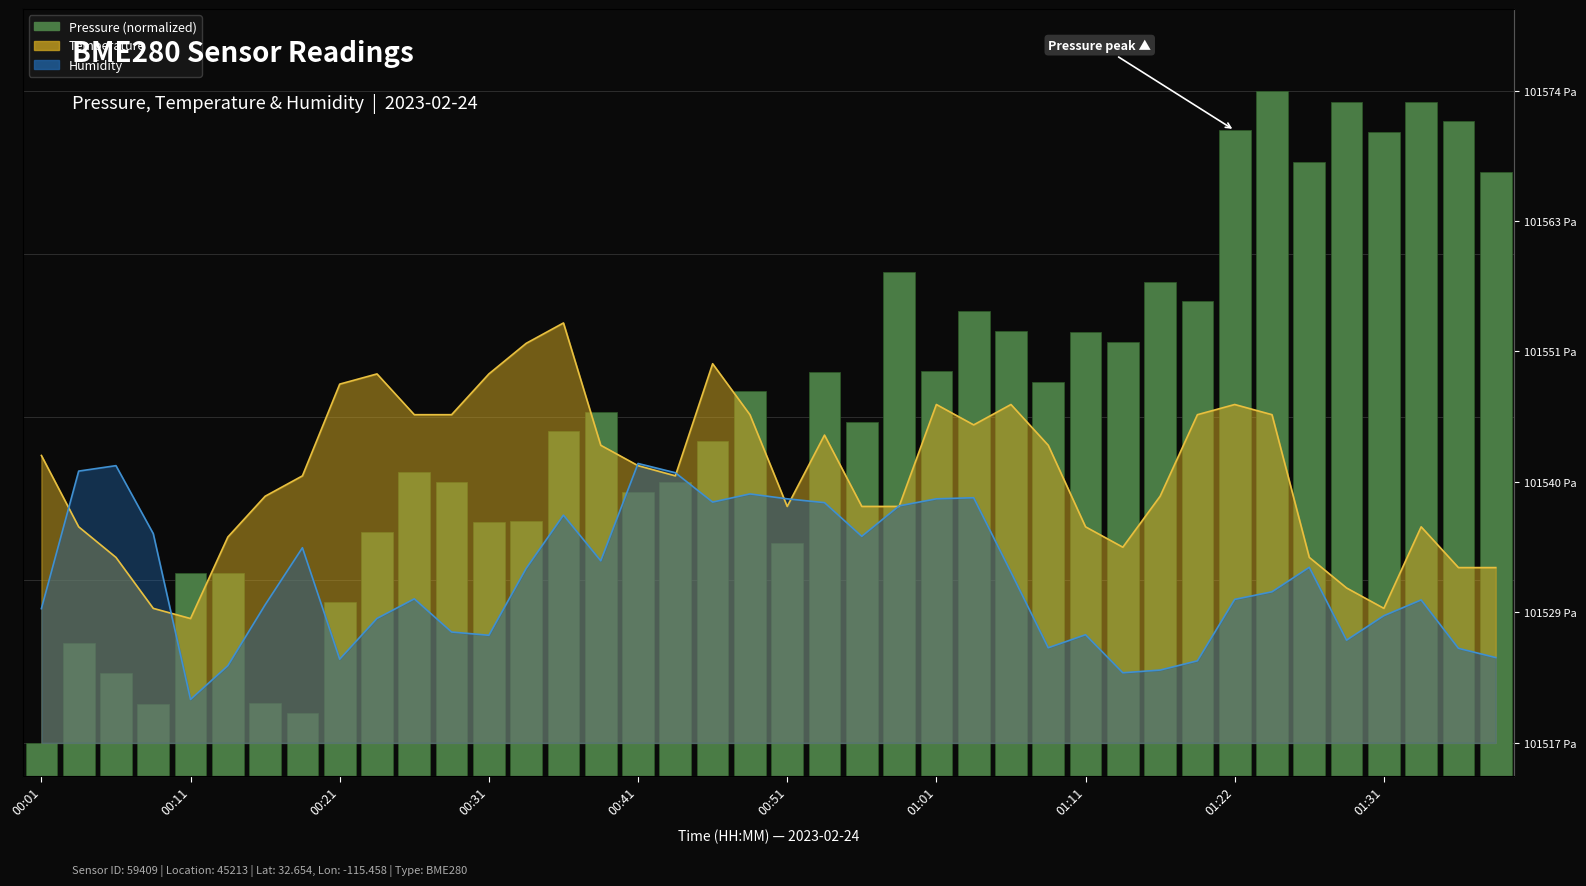

Is it true that the value at 00:01 is 50.0?

True